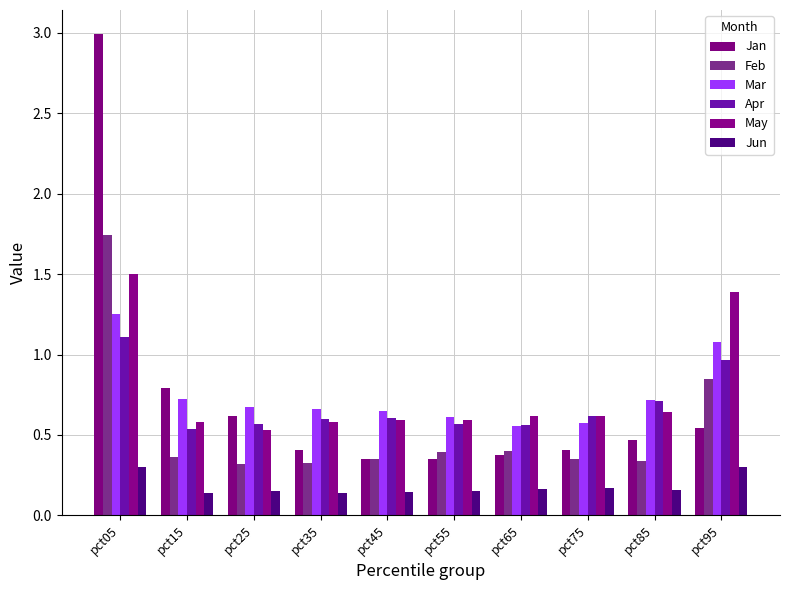

Are the bars horizontal?

No